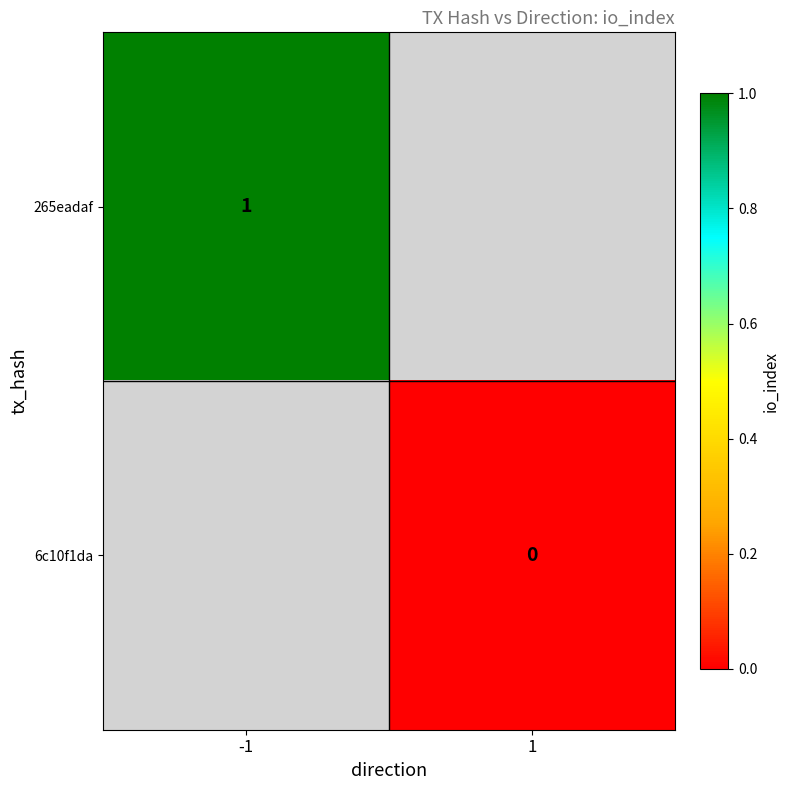

Is the value of 6c10f1da at 1 greater than the value of 265eadaf at -1?

No